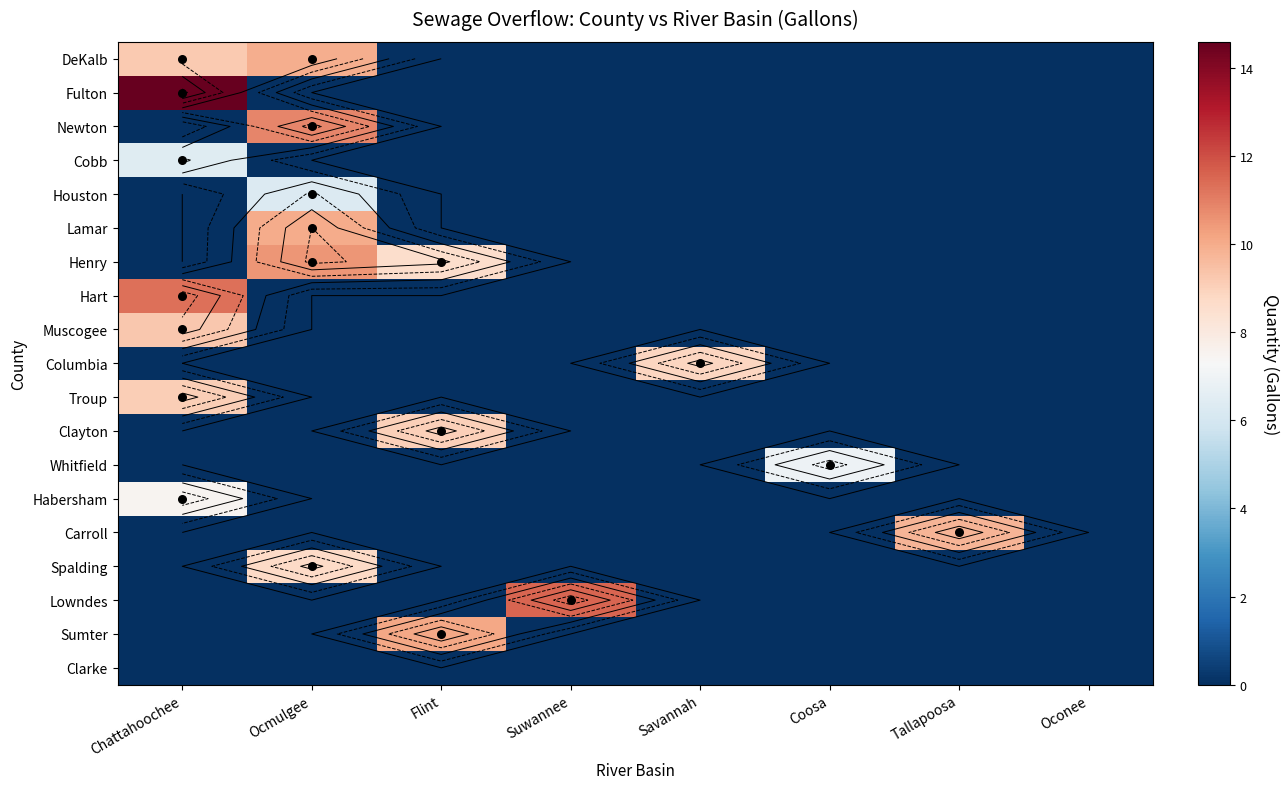

At which category is the sum across all series the highest?

Chattahoochee